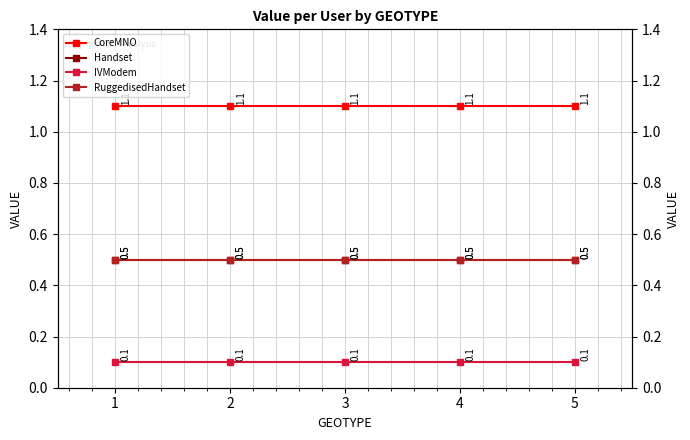

Reading left to right, transcribe all the data shown in this chart.

CoreMNO: 1=1.1	2=1.1	3=1.1	4=1.1	5=1.1
Handset: 1=0.5	2=0.5	3=0.5	4=0.5	5=0.5
IVModem: 1=0.1	2=0.1	3=0.1	4=0.1	5=0.1
RuggedisedHandset: 1=0.5	2=0.5	3=0.5	4=0.5	5=0.5